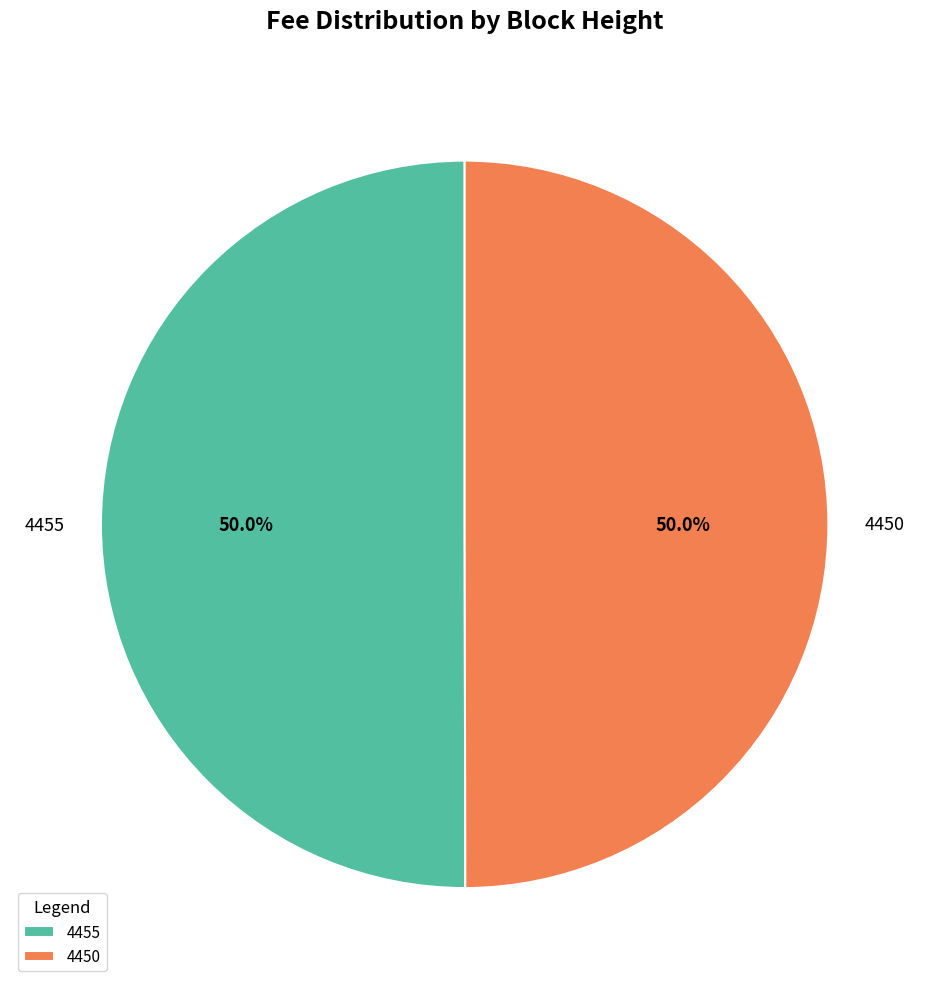

Count the number of slices in the pie.

2